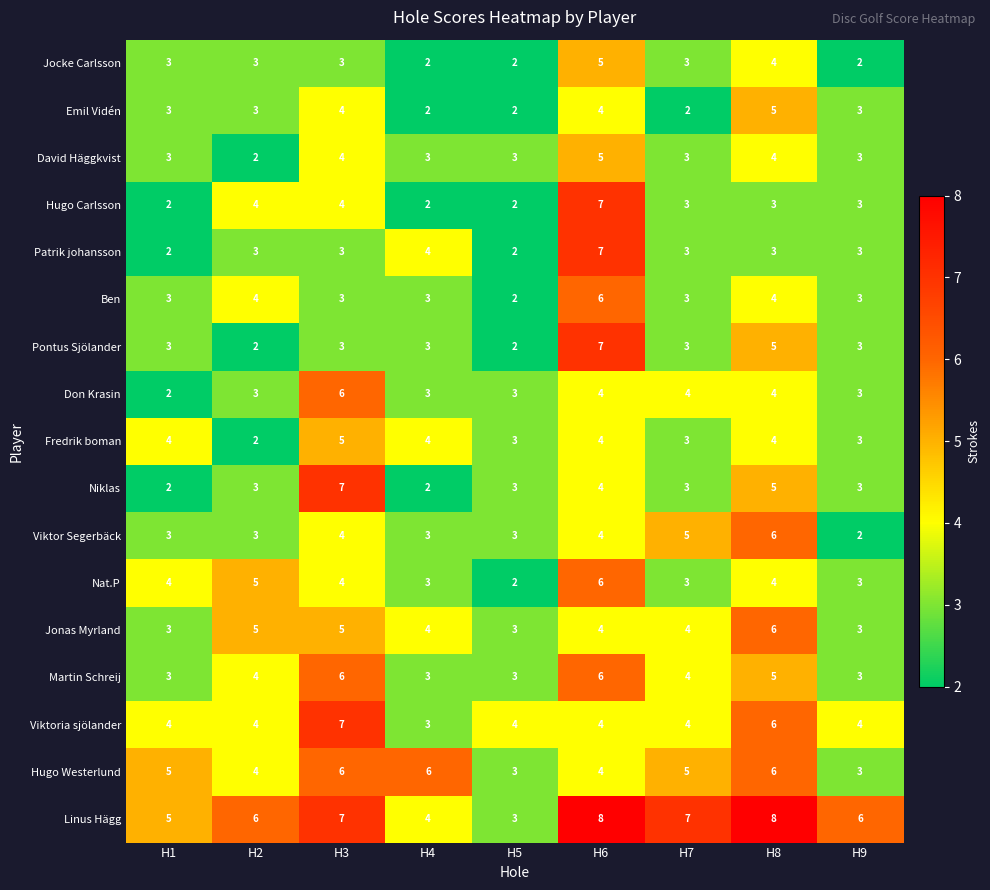

What is the maximum value for Linus Hägg?

8